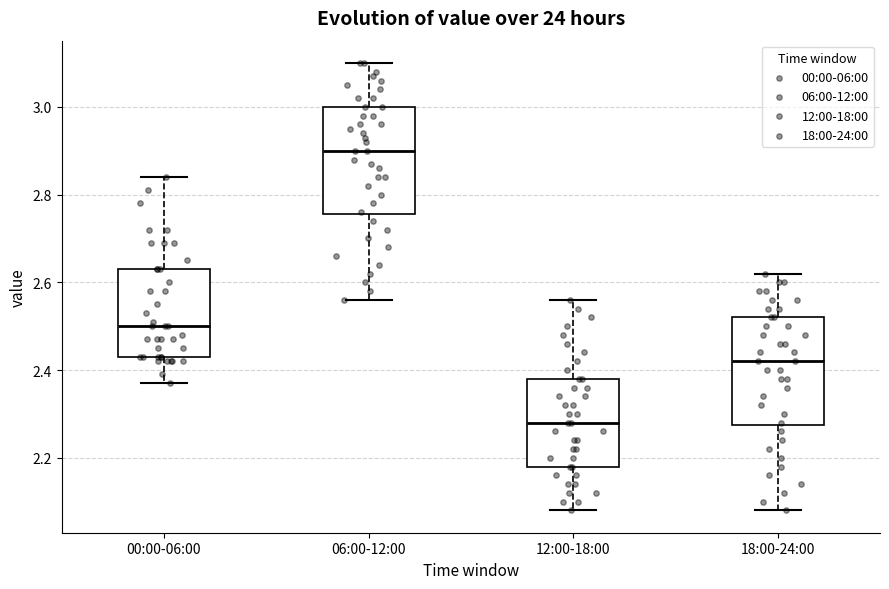

Reading left to right, transcribe this box plot: for each box, give where its median line is, the range the box spans, and where its two whiskers end, as read against the y-axis. The values are not printed on the chart, so give them approximately, as read against the axis.

00:00-06:00: median 2.50, box 2.44 to 2.64, whiskers 2.38 to 2.84
06:00-12:00: median 2.90, box 2.76 to 3.00, whiskers 2.56 to 3.10
12:00-18:00: median 2.28, box 2.18 to 2.38, whiskers 2.08 to 2.56
18:00-24:00: median 2.42, box 2.28 to 2.52, whiskers 2.08 to 2.62